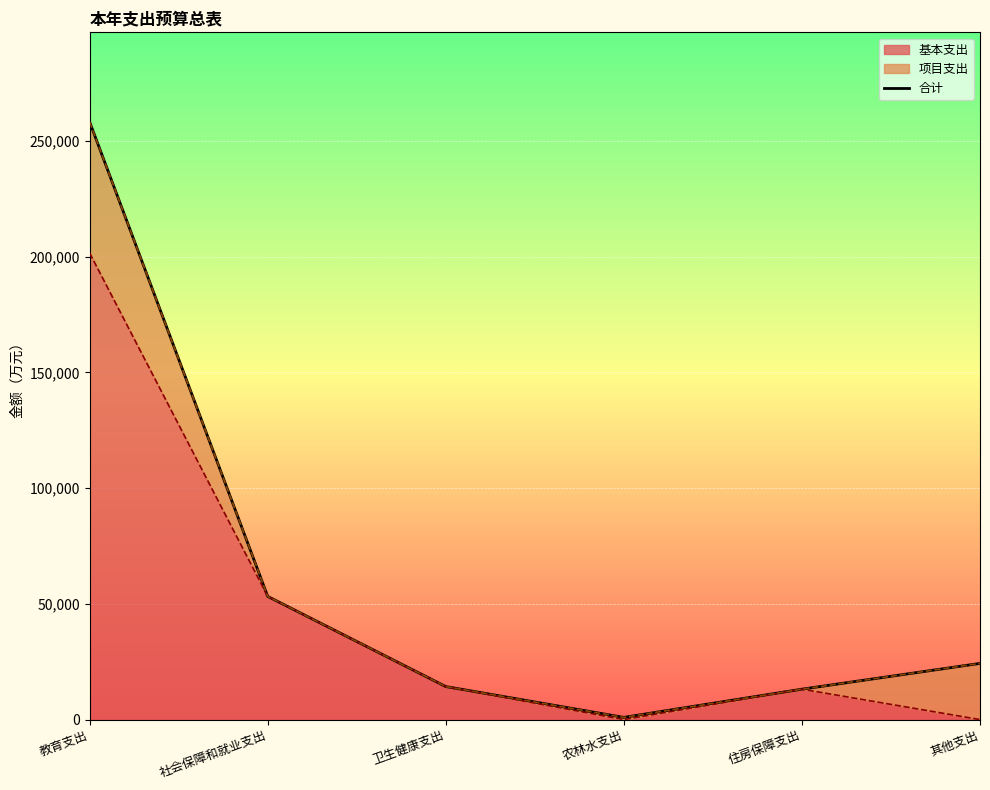

What is the difference between the second highest and second lowest values?

40093.7